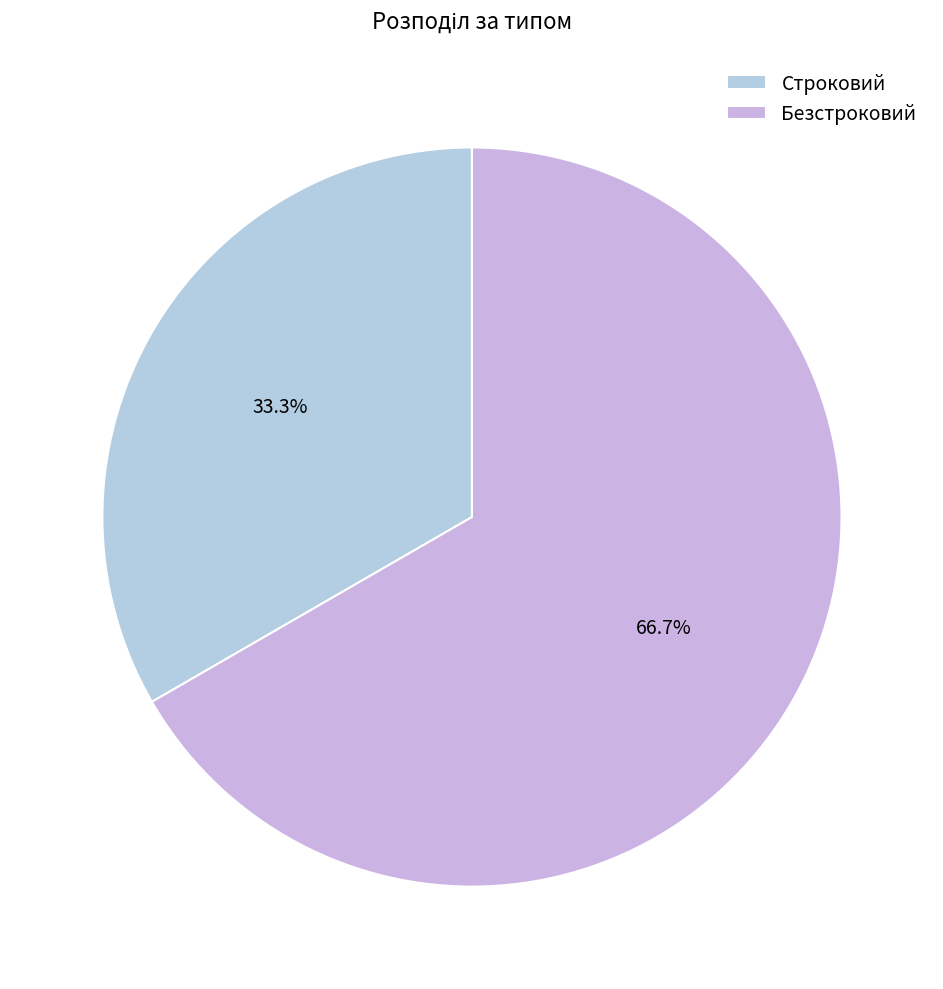

To the nearest percent, what is the combined percentage of Строковий and Безстроковий?

100%